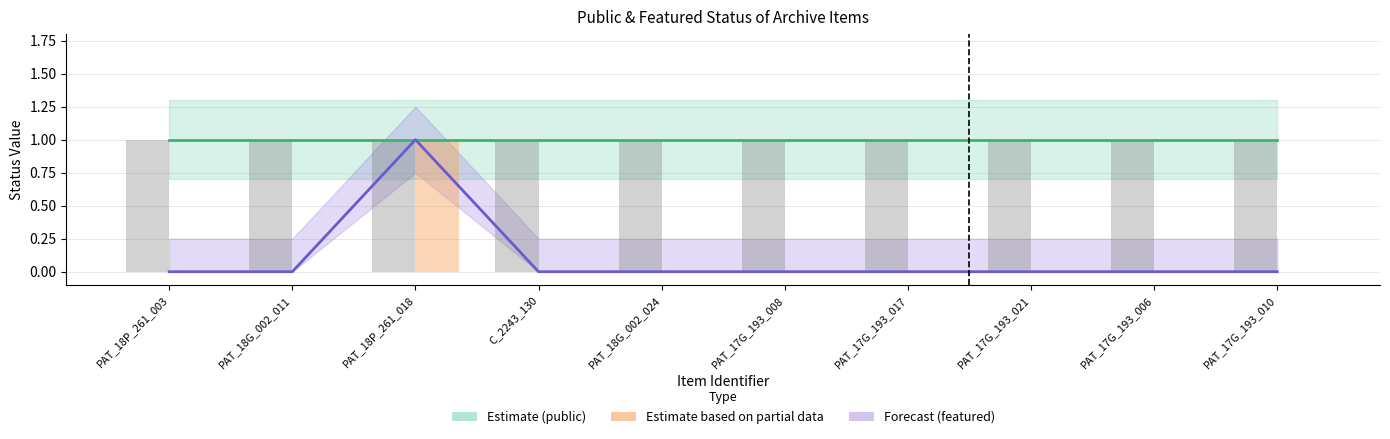

What is the total value across all series at PAT_17G_193_008?

2